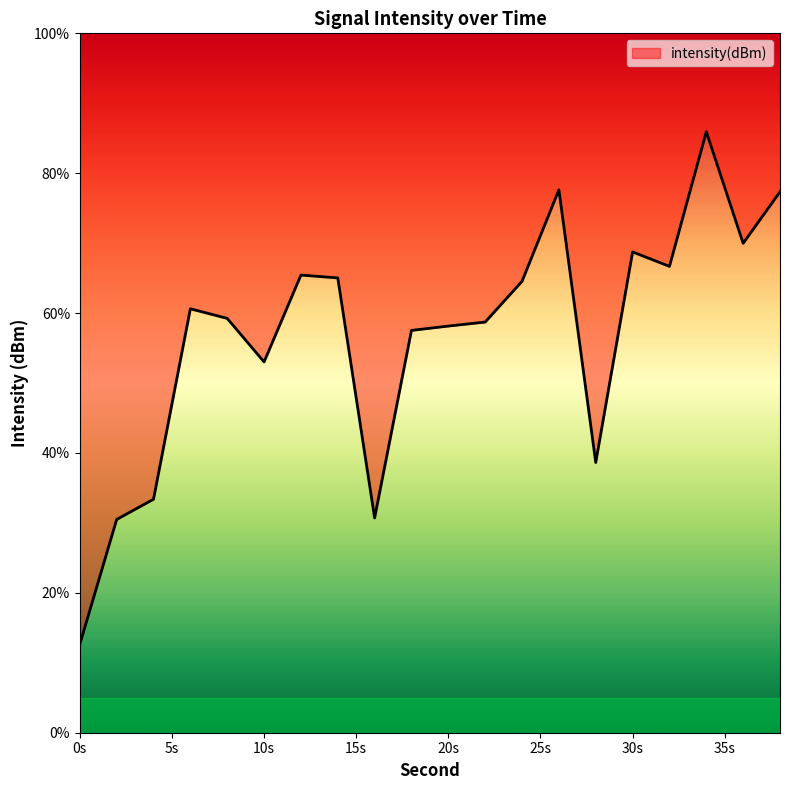

What is the minimum value shown in the chart?

12.6